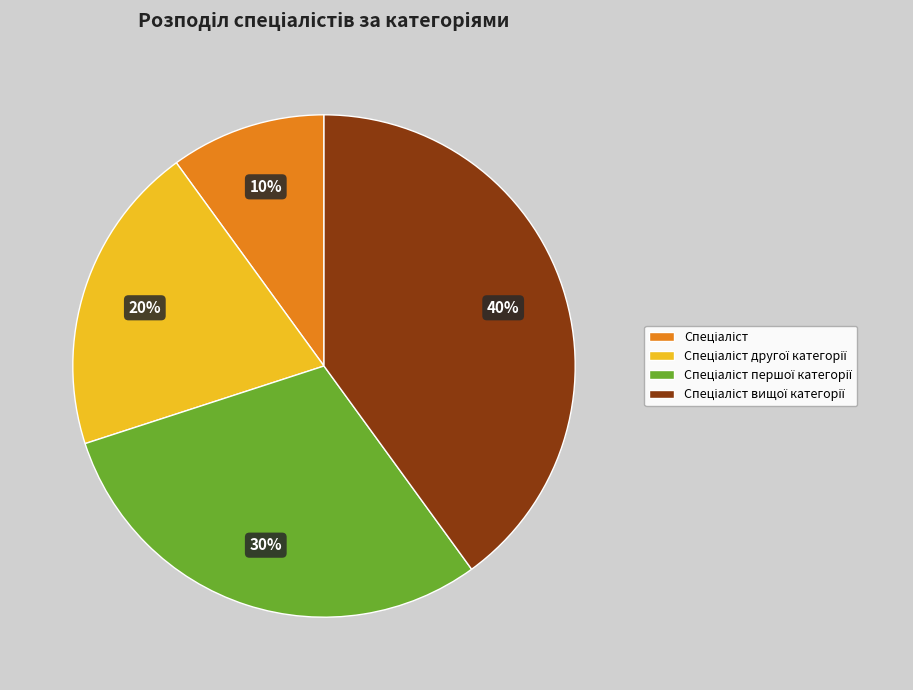

To the nearest percent, what is the difference between the largest and smallest slice percentages?

30%